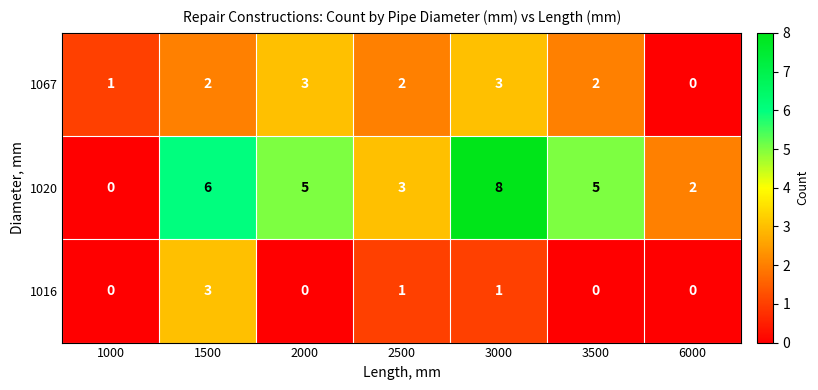

What is the sum of all 1067 values?

13